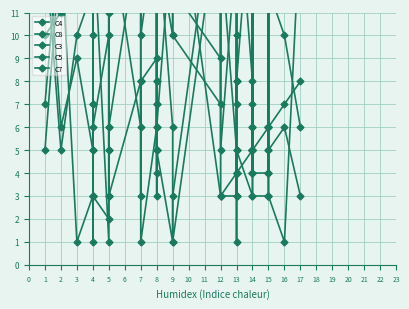

Reading left to right, what are all the values shown in this chart?

C4: 14	5	10	12	7	12	12	3	2	14	15	12	17	17	10	15	3	7	7	4	14	10	12	9	14	5	8	7	17	8	4	16	13	3	3	3	13	3	1	15
C8: 5	14	1	3	16	3	3	12	11	5	6	3	8	8	1	6	12	16	16	13	5	1	3	18	5	14	17	16	8	17	13	7	4	12	12	12	4	12	10	6
C3: 16	6	9	5	5	16	1	15	1	12	14	6	15	3	8	9	14	17	17	5	15	6	1	16	3	3	10	3	5	3	5	15	15	4	4	14	4	5	6	3
C5: 10	11	12	13	13	13	13	13	14	14	14	14	16	16	16	17	17	17	17	17	17	18	18	3	3	4	4	4	4	5	5	5	5	5	6	6	6	6	7	8
C7: 7	15	18	14	14	7	10	6	10	3	5	15	6	12	17	18	5	8	8	14	6	15	10	7	12	12	1	12	14	12	14	6	6	13	13	5	13	14	15	12